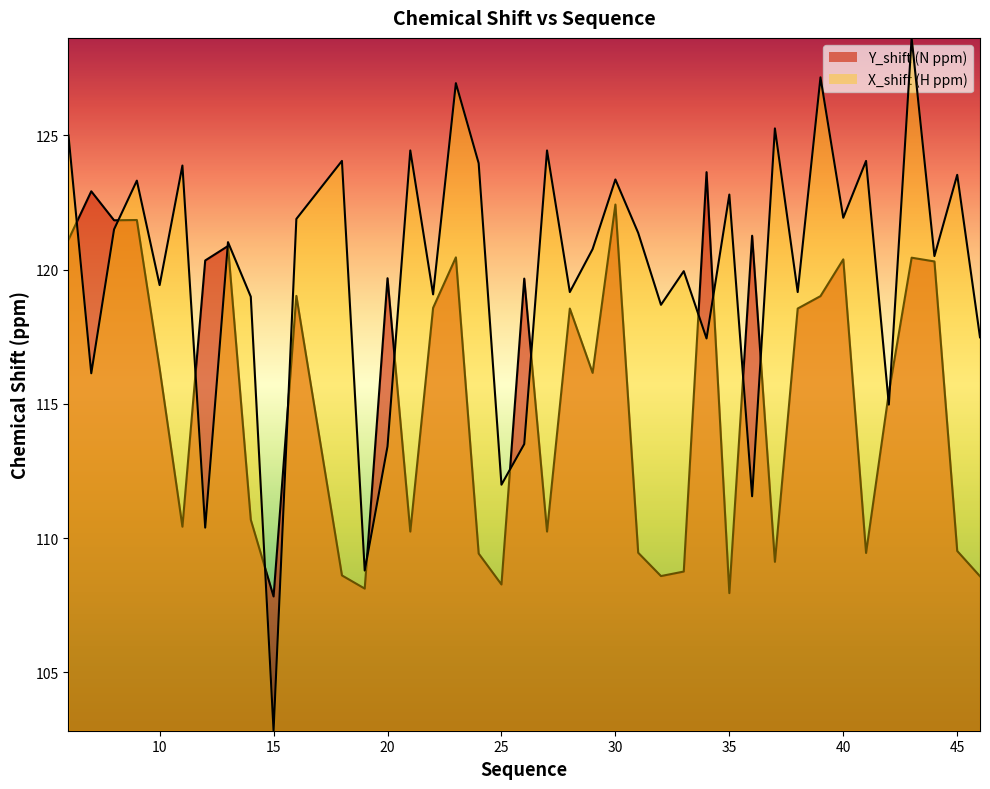

The X_shift series shows 123.4 at 30. True or false?

True